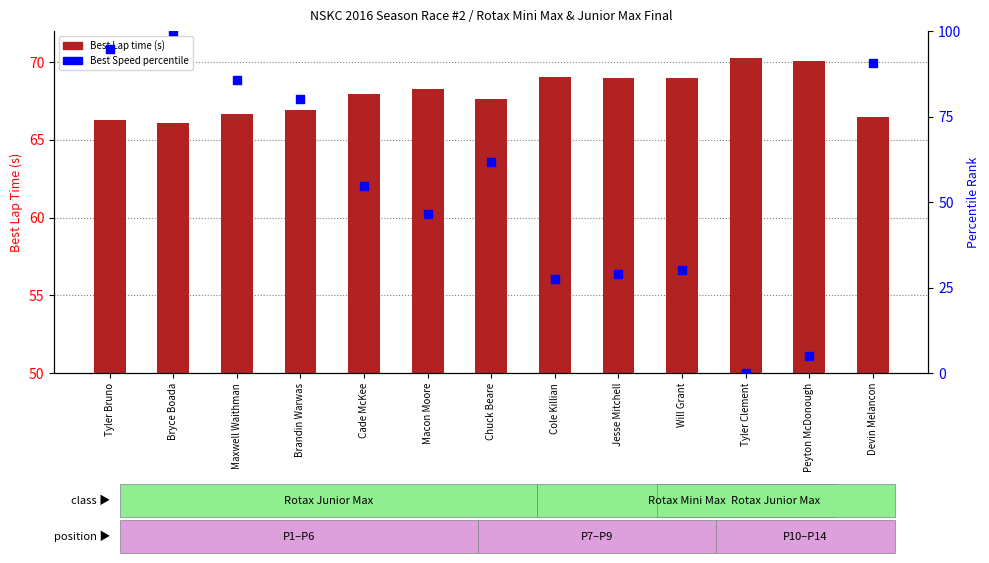

Which series has the largest total across all categories?

Best Lap time